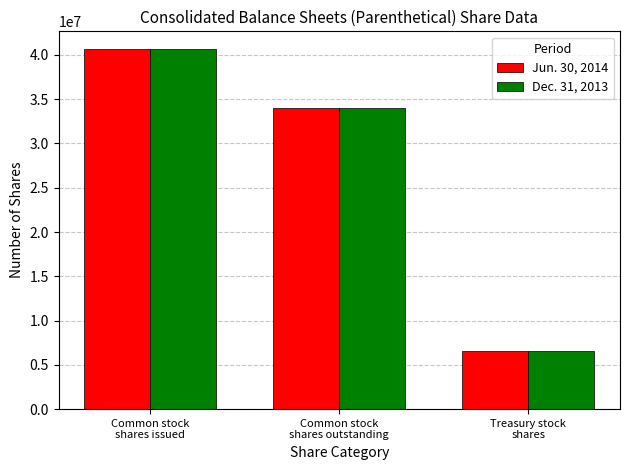

How many bars are there in each group?

2